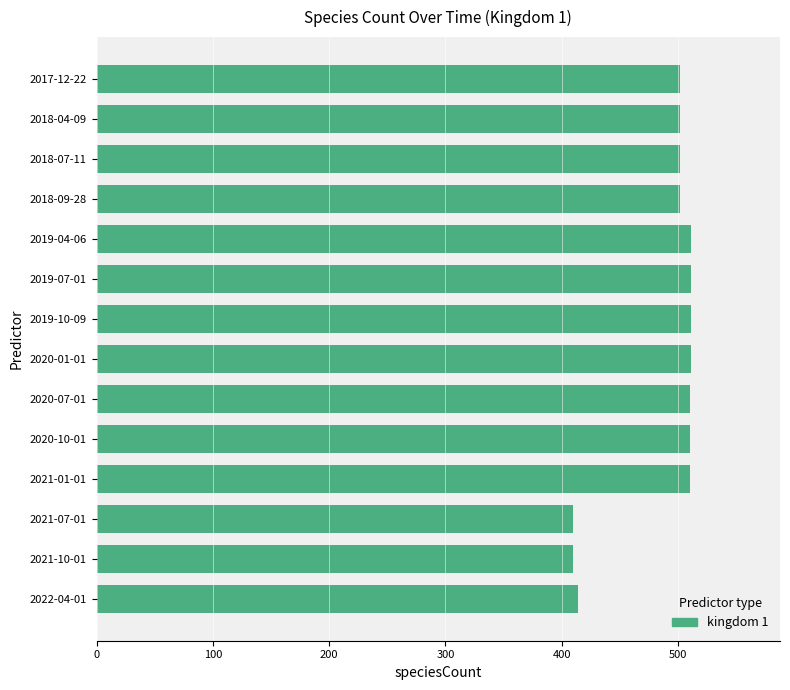

What is the value of the 13th bar from the top?

410